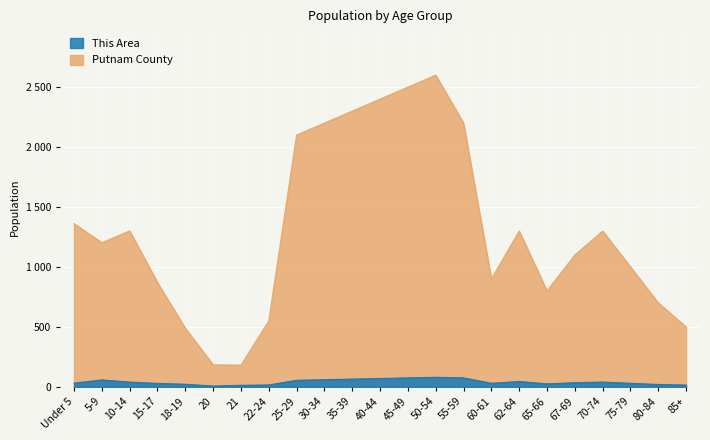

What is the difference between the second highest and minimum values in the This Area series?

68